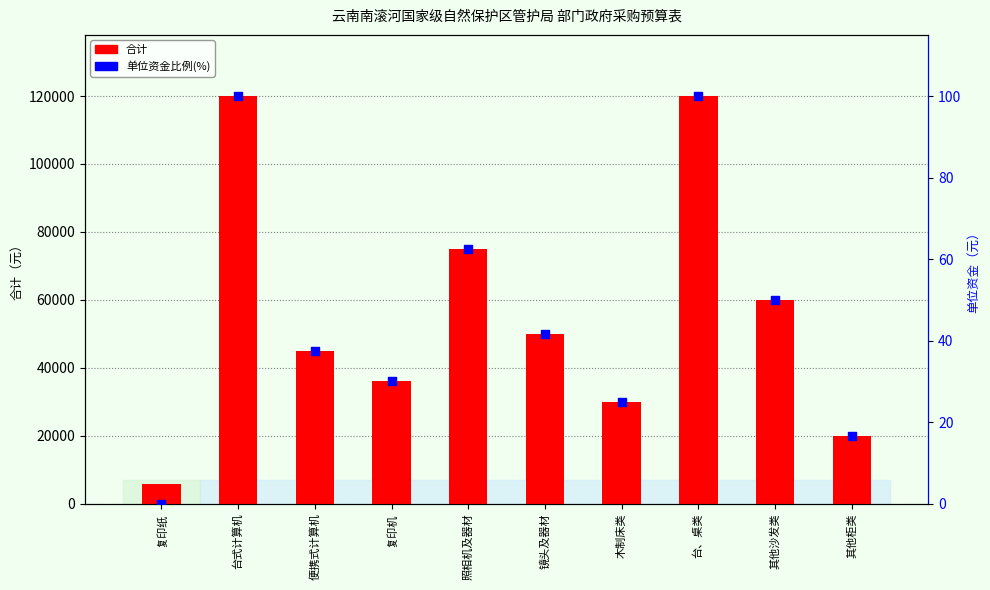

Is the value of 单位资金比例(%) at 便携式计算机 greater than the value of 合计（元） at 台式计算机?

No